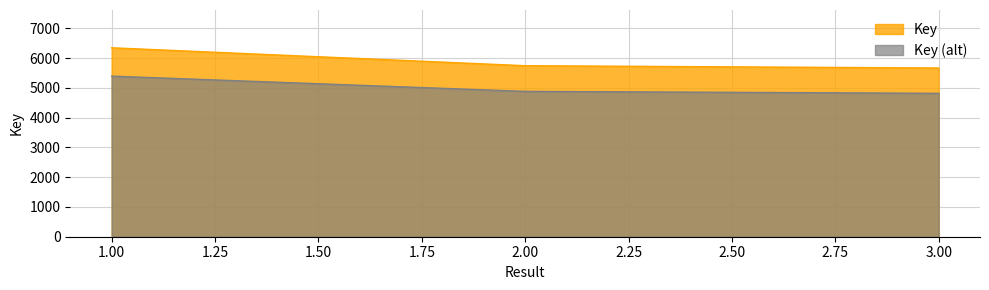

True or false: the data shows 2152 at 1.

False